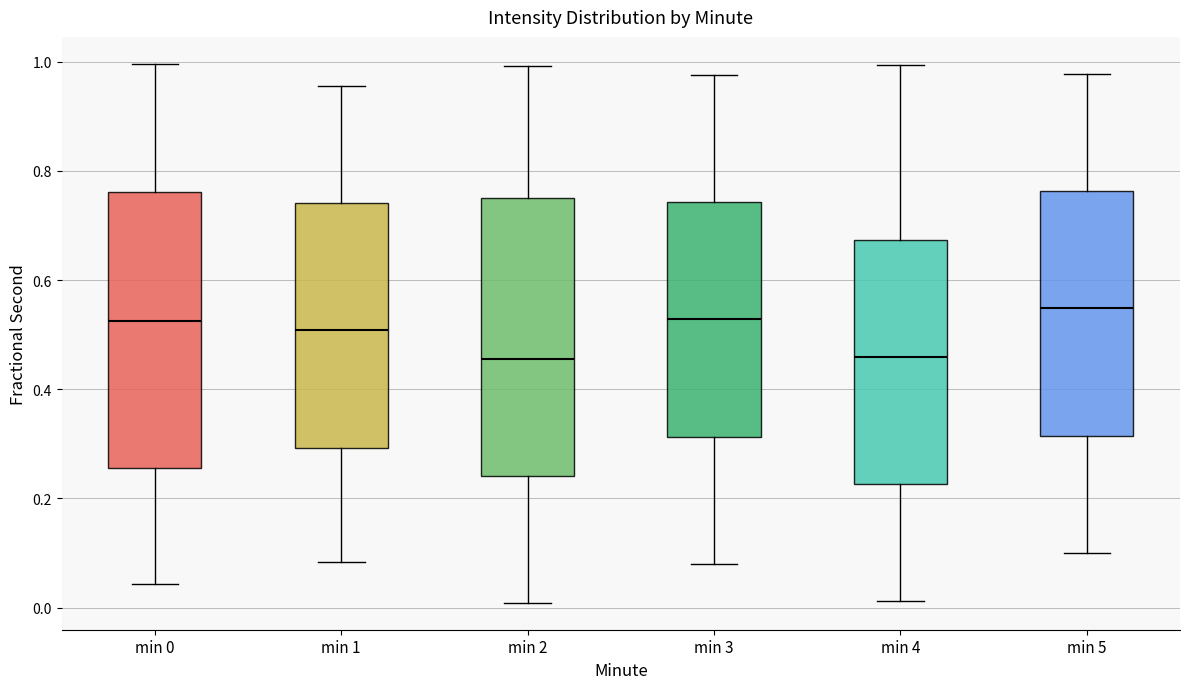

Which box's median line is the highest?

min 5